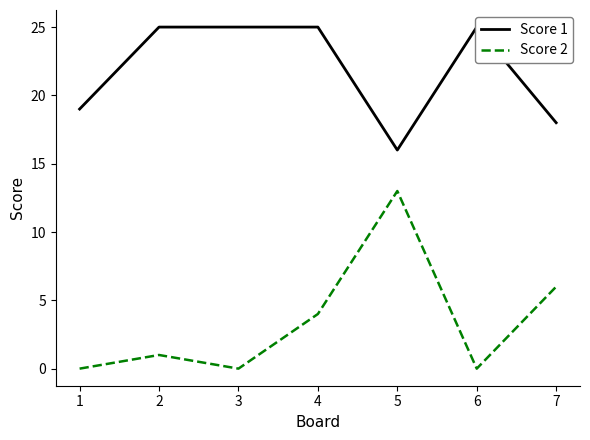

In Score 2, how many points are lower than both neighbors (excluding endpoints)?

2